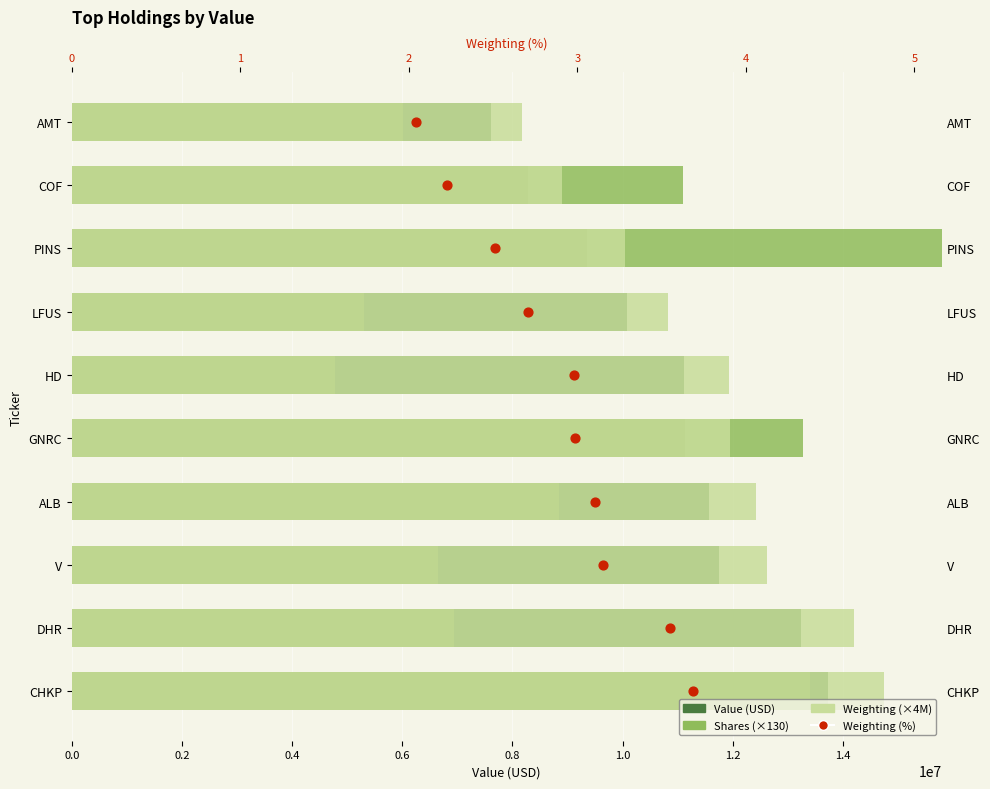

Which series has the largest Y range (max minus min)?

Shares (×130)